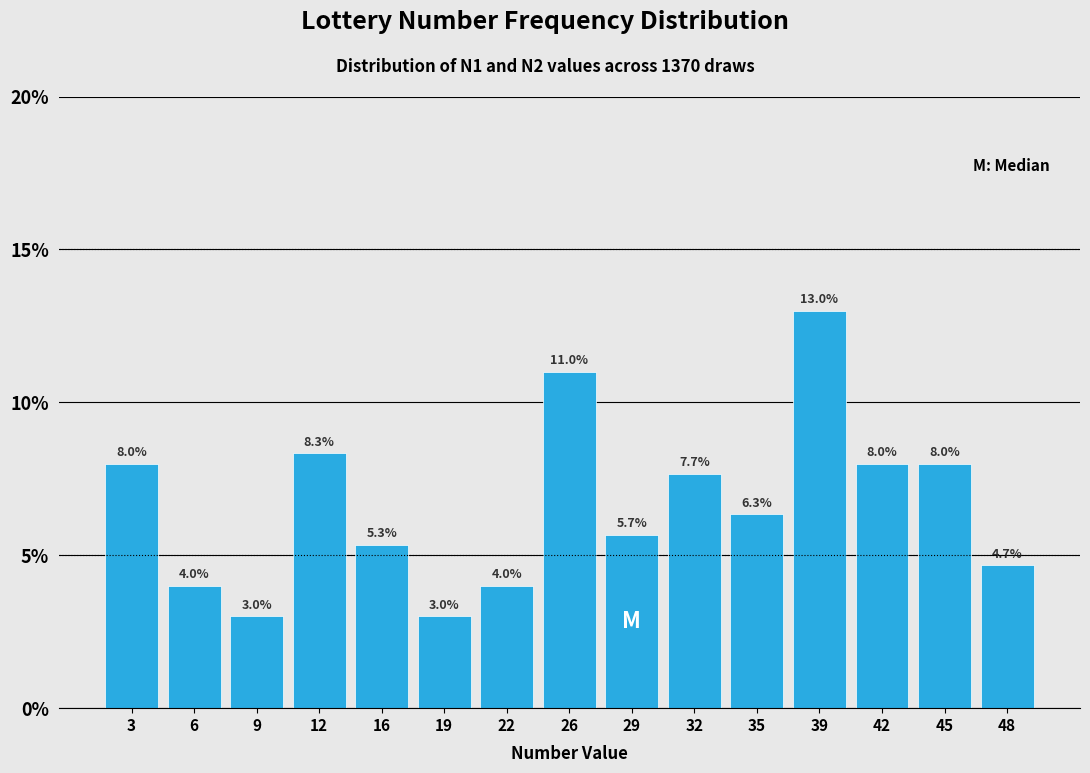

Reading left to right, list every bar in this chart as the range it spans on the x-axis followed by its height. The bar edges are not printed on the chart, so give them approximately, as read against the axis.

1.0 to 4.5: 8.0
4.5 to 7.5: 4.0
7.5 to 11.0: 3.0
11.0 to 14.0: 8.3
14.0 to 17.5: 5.3
17.5 to 20.5: 3.0
20.5 to 24.0: 4.0
24.0 to 27.0: 11.0
27.0 to 30.5: 5.7
30.5 to 33.5: 7.7
33.5 to 37.0: 6.3
37.0 to 40.0: 13.0
40.0 to 43.5: 8.0
43.5 to 46.5: 8.0
46.5 to 50.0: 4.7